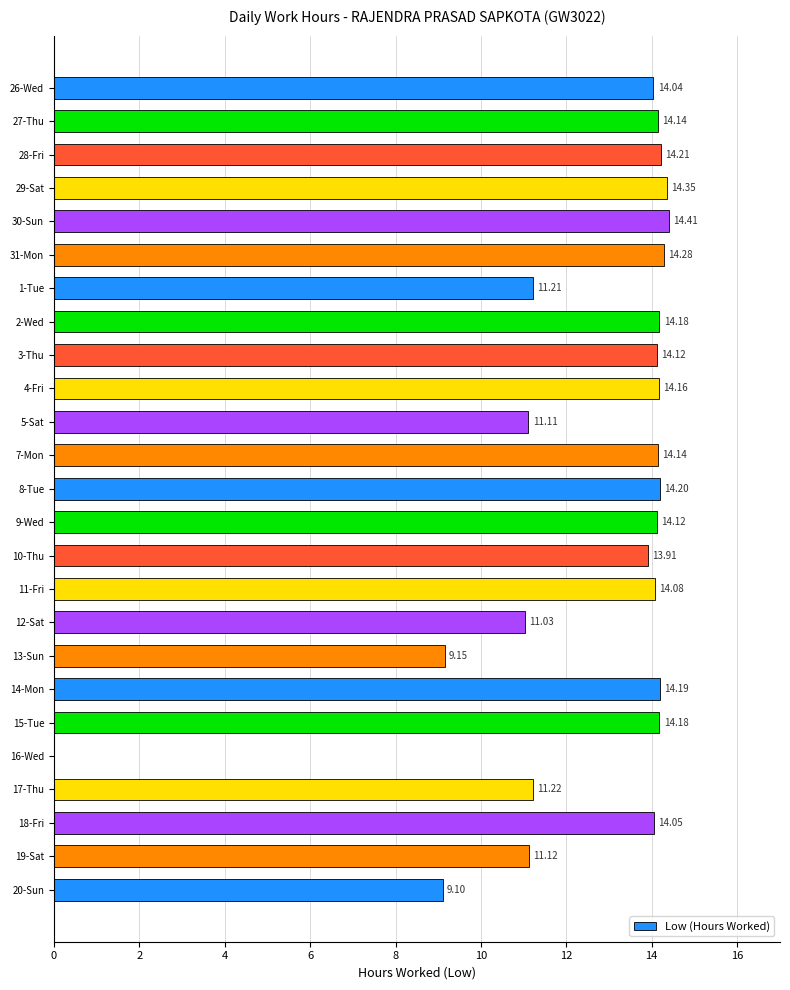

What is the sum of the values at 2-Wed and 12-Sat?

25.2